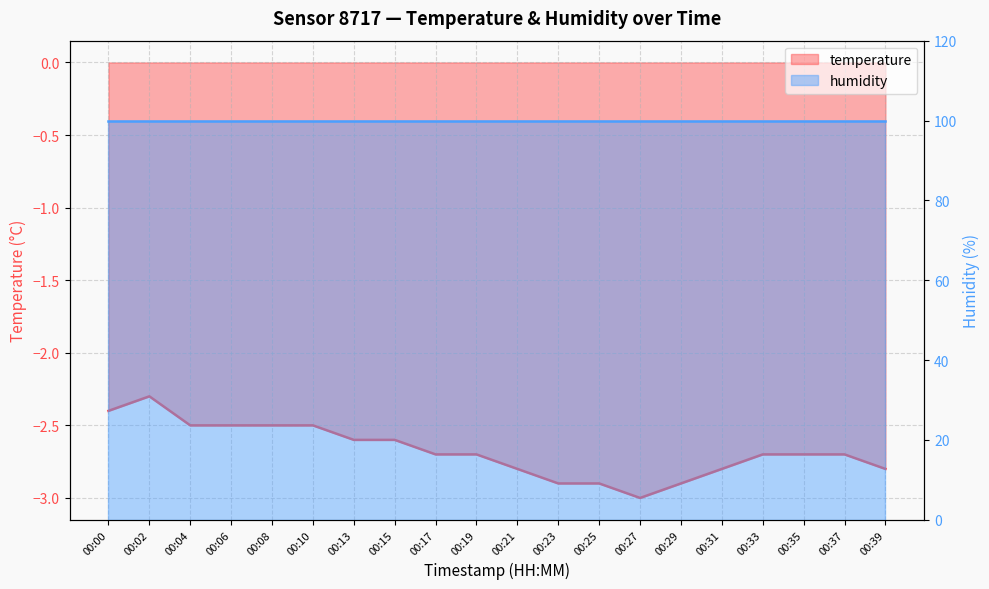

Where is the data nearest to the value -2?

00:02